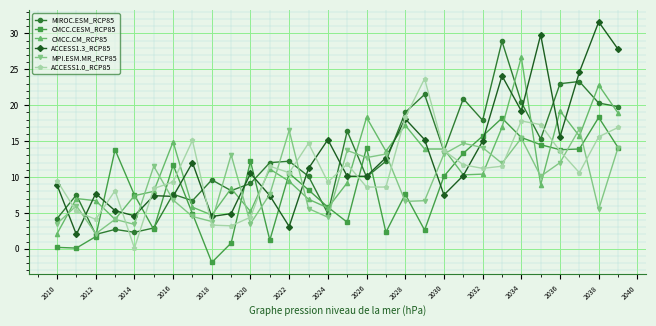

Which series has the largest range (max minus min)?

ACCESS1.3_RCP85